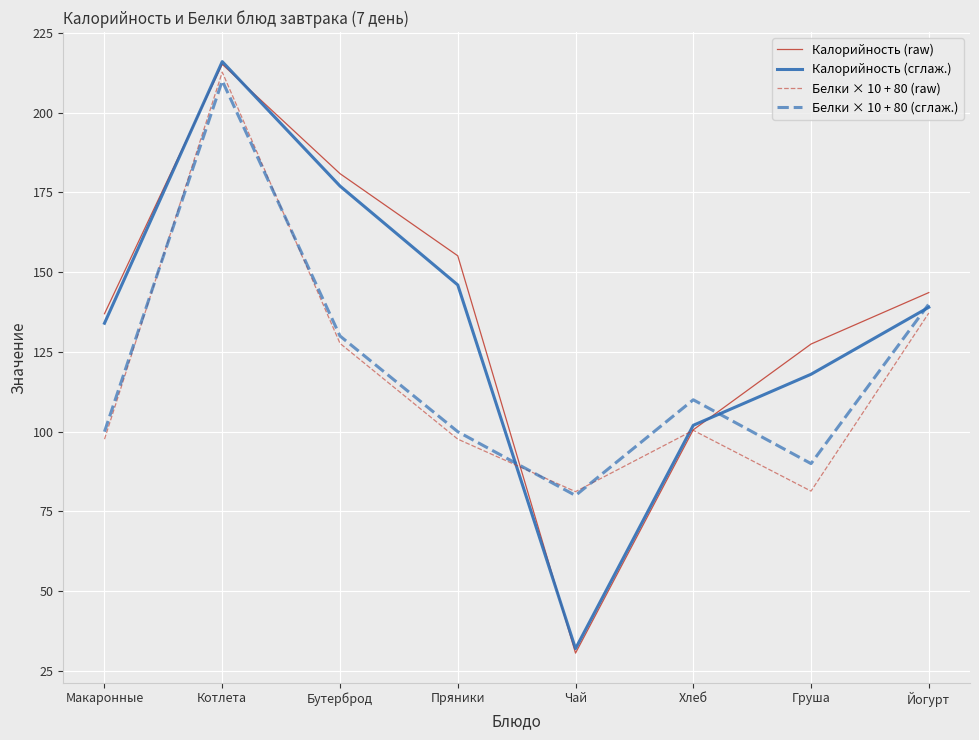

How many times do Калорийность (сглаж.) and Калорийность (raw) cross each other?

4